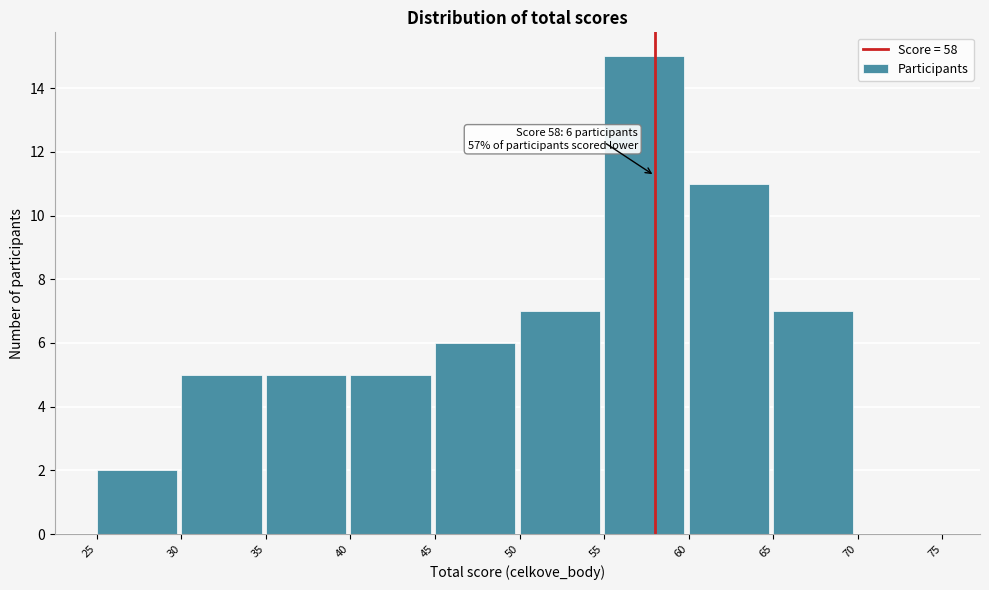

Over which range of the x-axis is the bar tallest?

55 to 60